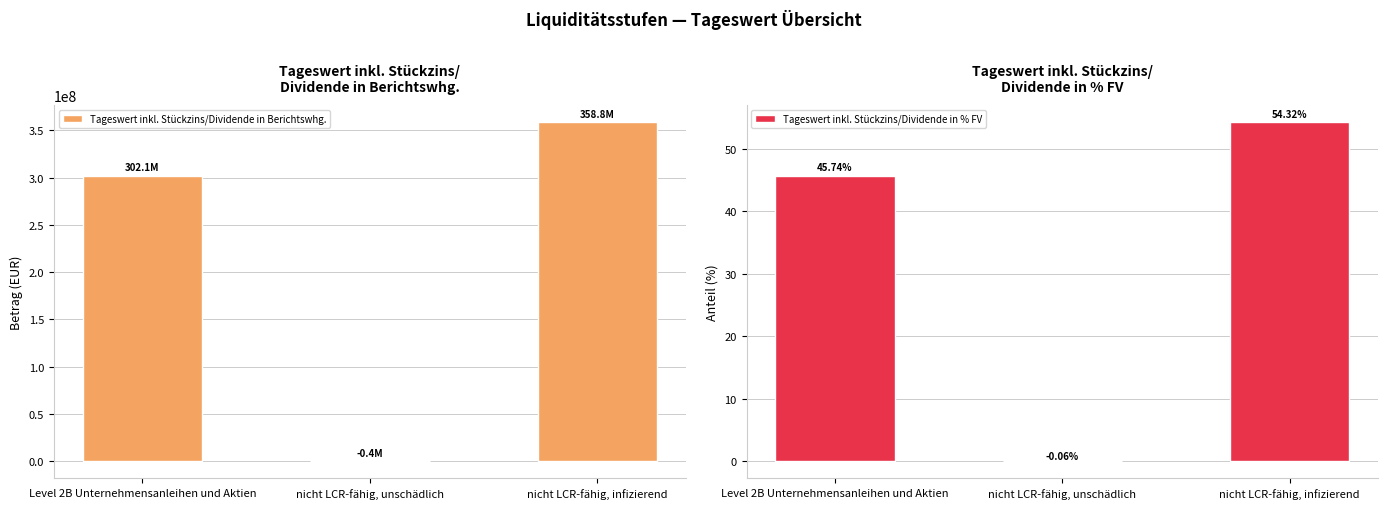

Rank the series at Level 2B Unternehmensanleihen und Aktien from lowest to highest value.

Tageswert inkl. Stückzins/Dividende in % FV, Tageswert inkl. Stückzins/Dividende in Berichtswhg.